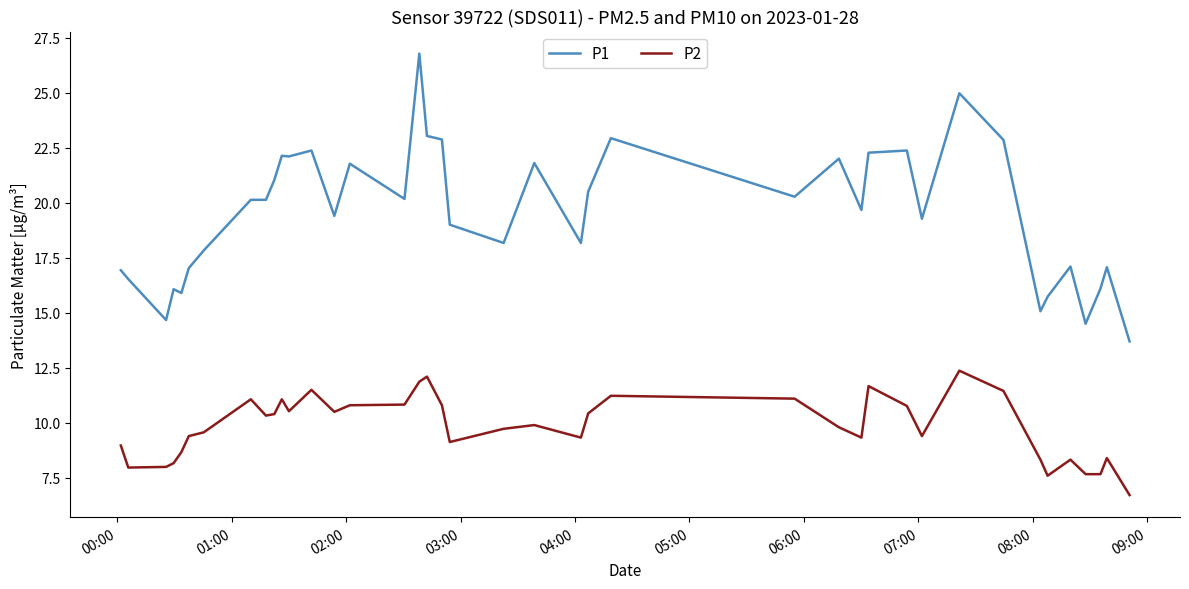

What is the greatest value displayed?

26.8